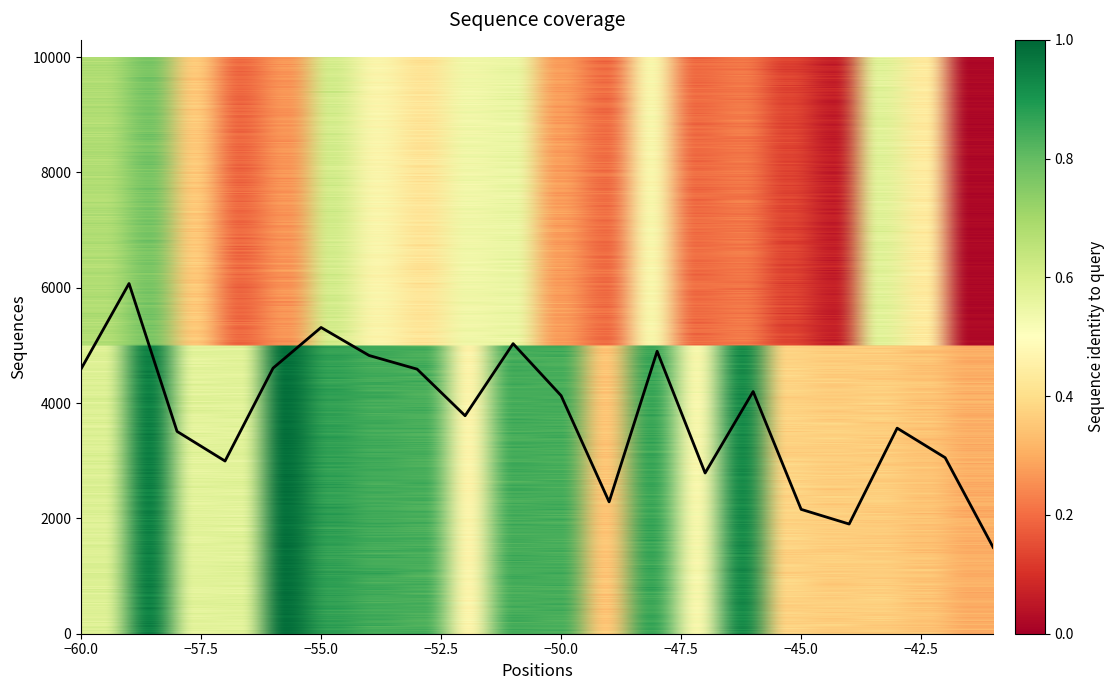

What is the smallest value displayed?

1497.5